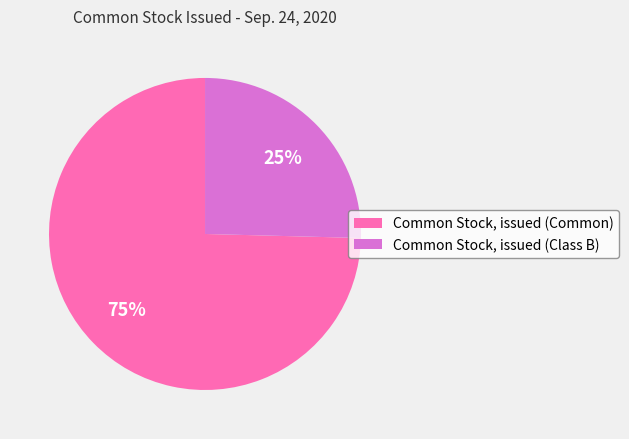

Does Common Stock, issued (Class B) represent more than half of the total?

No